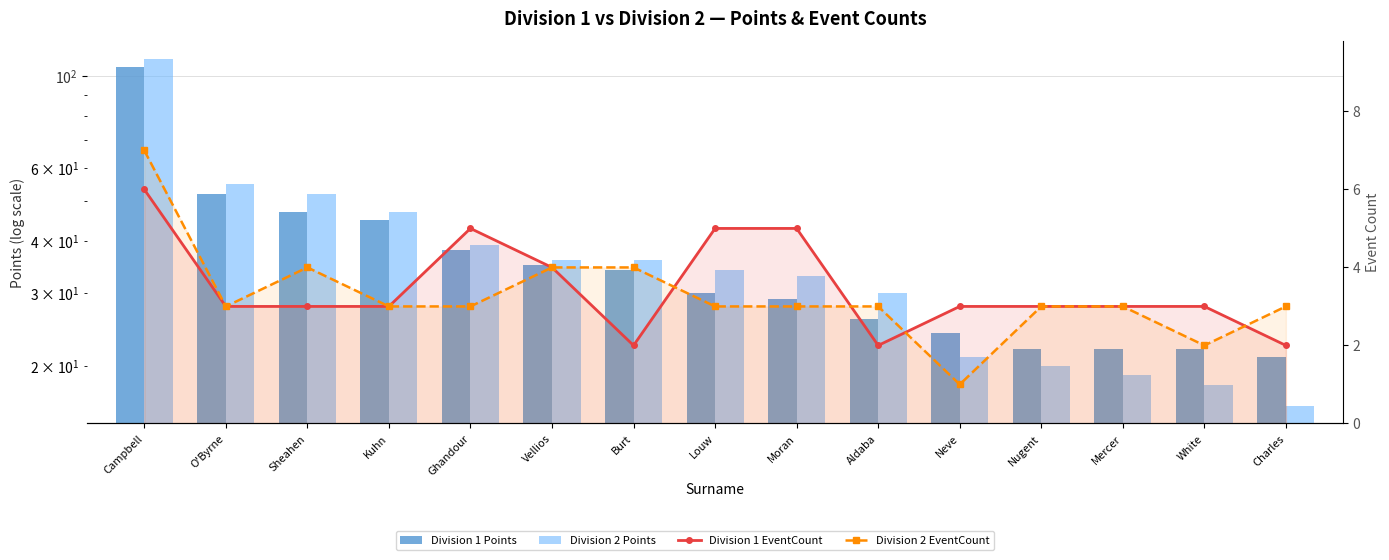

What is the sum of all Division 2 EventCount values?

49